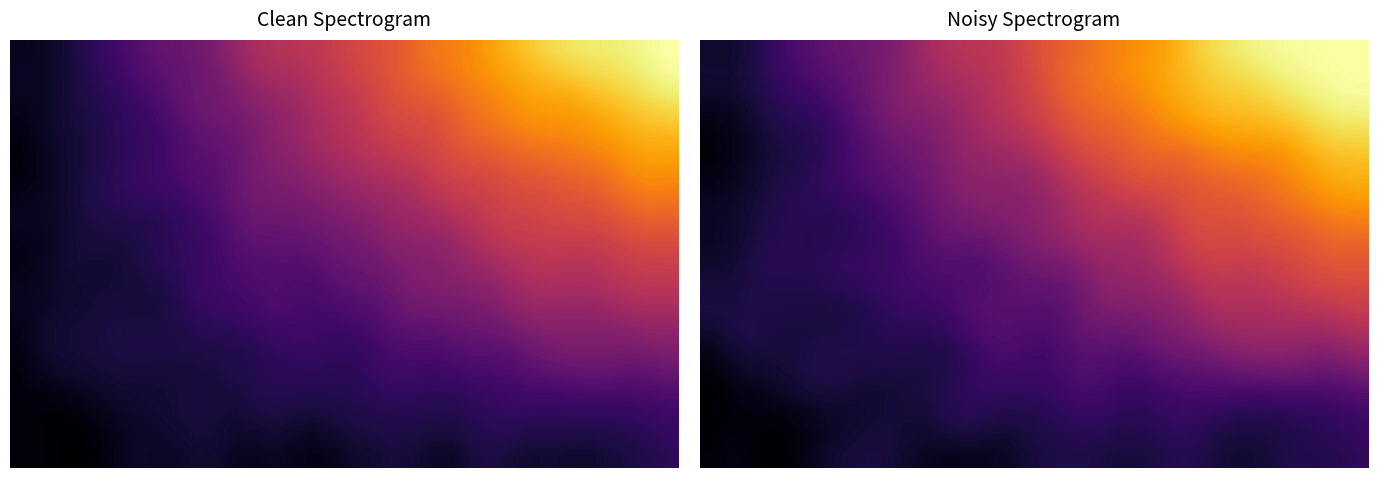

What is the total value across all series at 23?

10.9